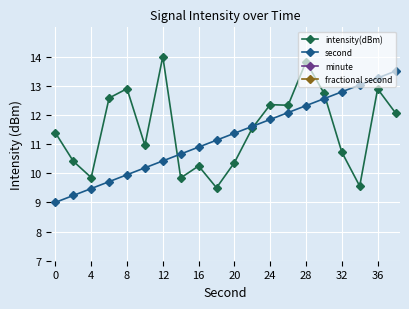

The value of intensity(dBm) at 12 is 6.7. True or false?

False